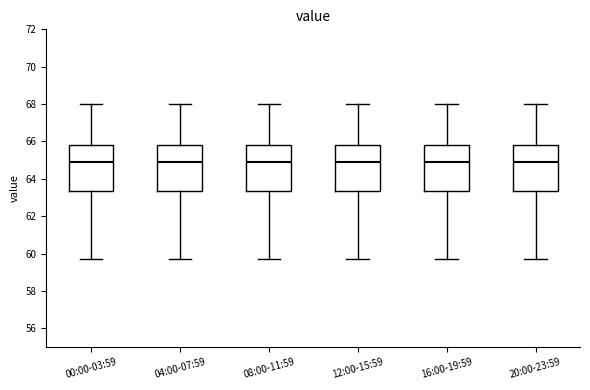

Where is the lower edge of the box for 12:00-15:59 on the y-axis? The values are not printed on the chart, so give them approximately, as read against the axis.

63.4